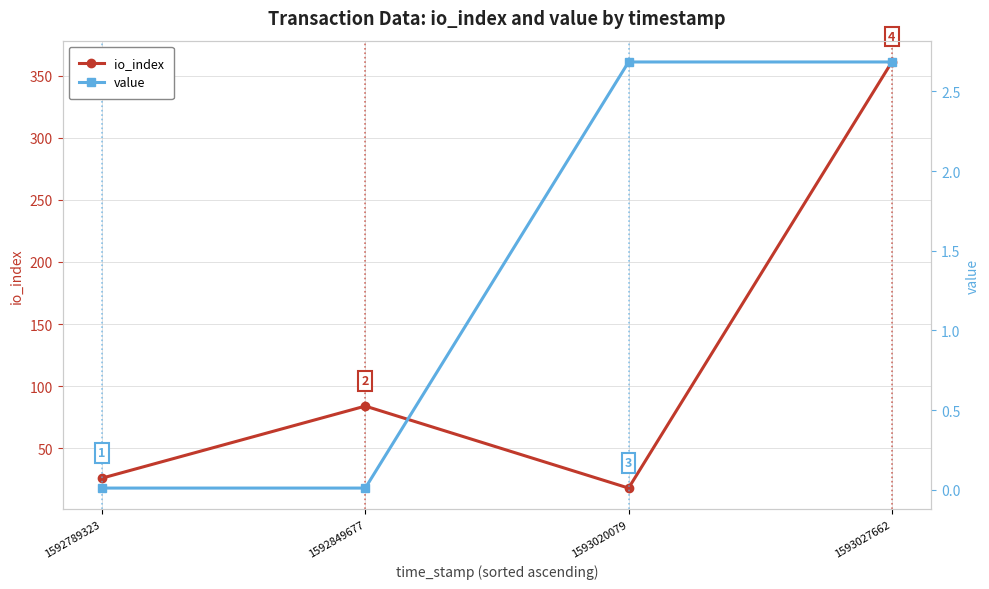

Where is io_index nearest to the value 189?

1592849677